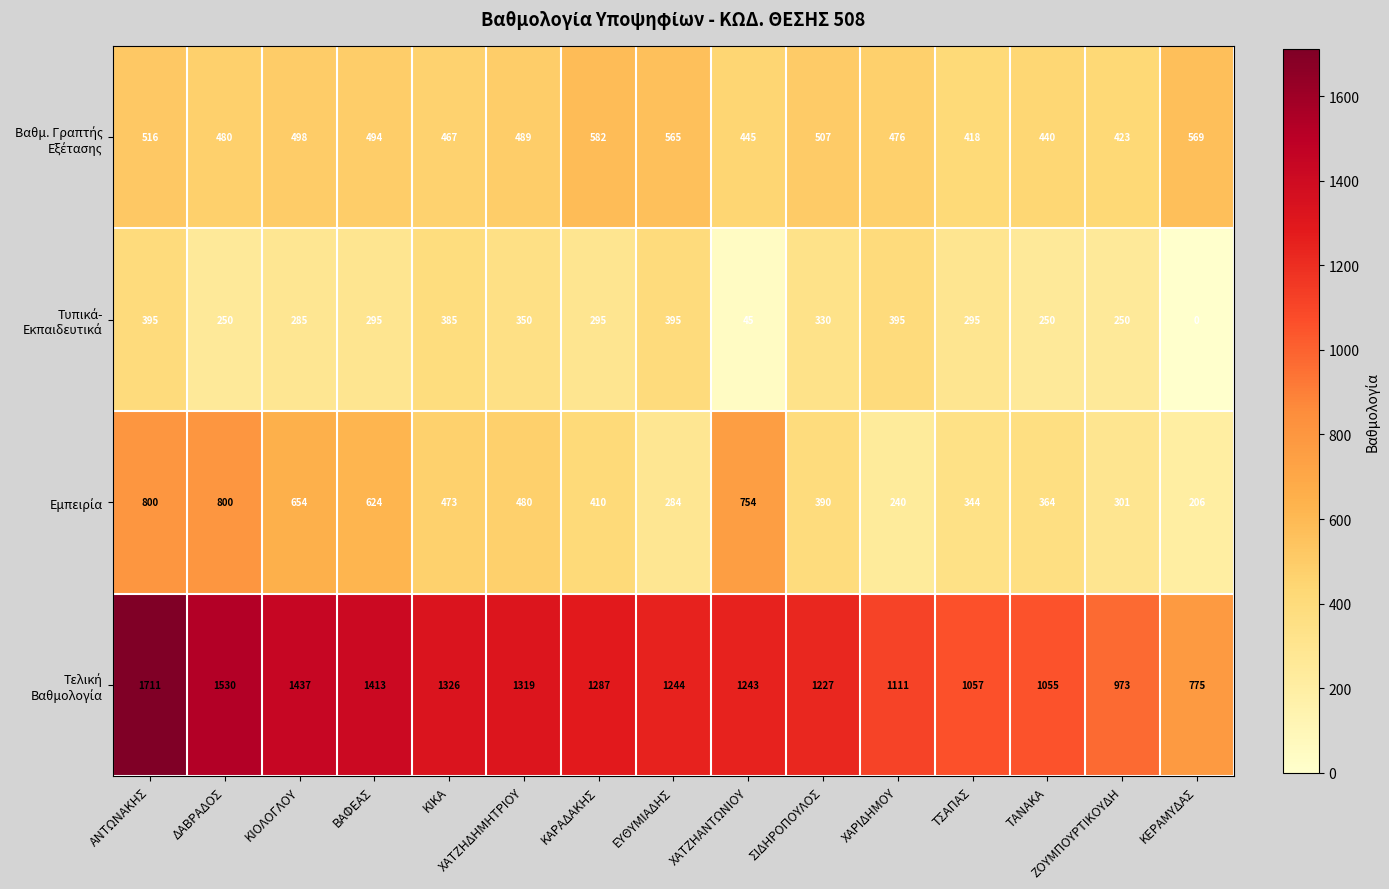

Which category has the lowest value across all series?

ΚΕΡΑΜΥΔΑΣ